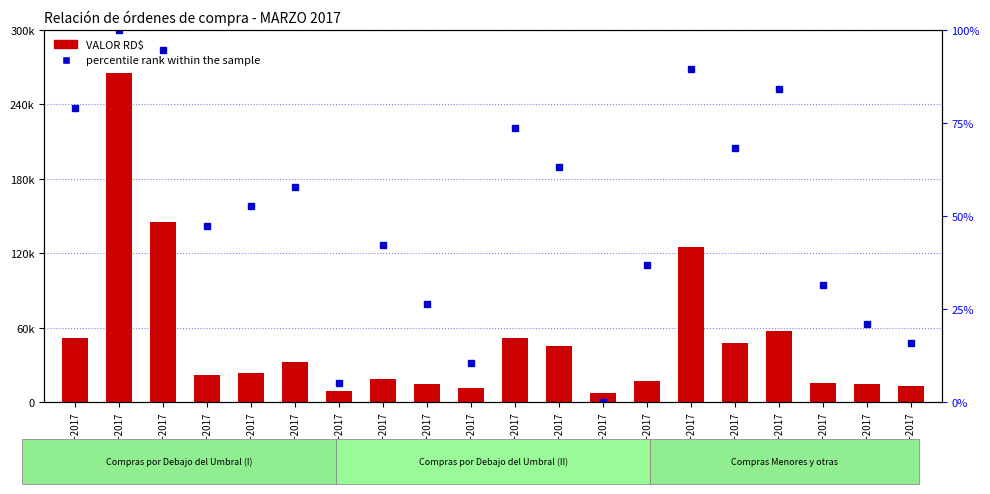

List the series in order of their peak value, highest first.

VALOR RD$, percentile rank within the sample